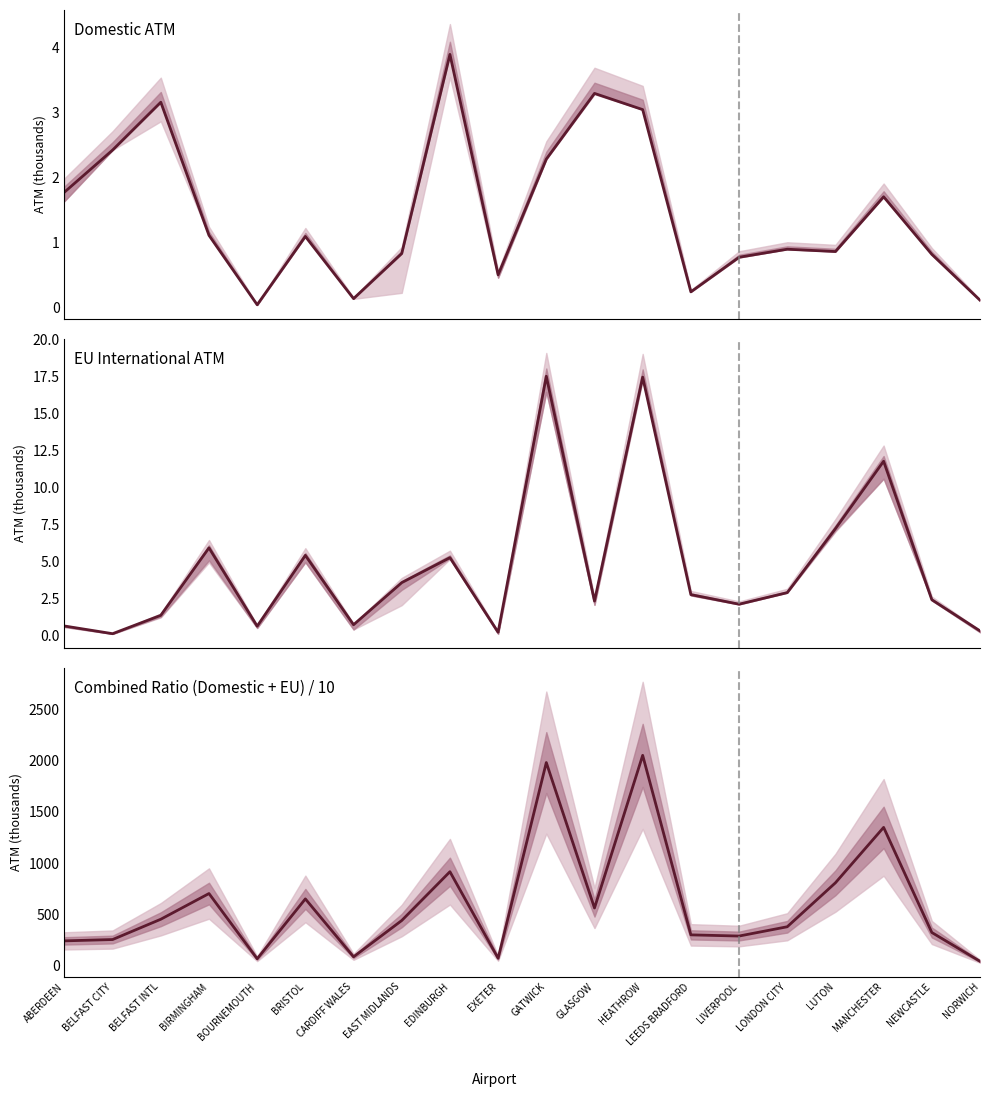

What is the lowest value of the Total_EU_ATM series?

0.1